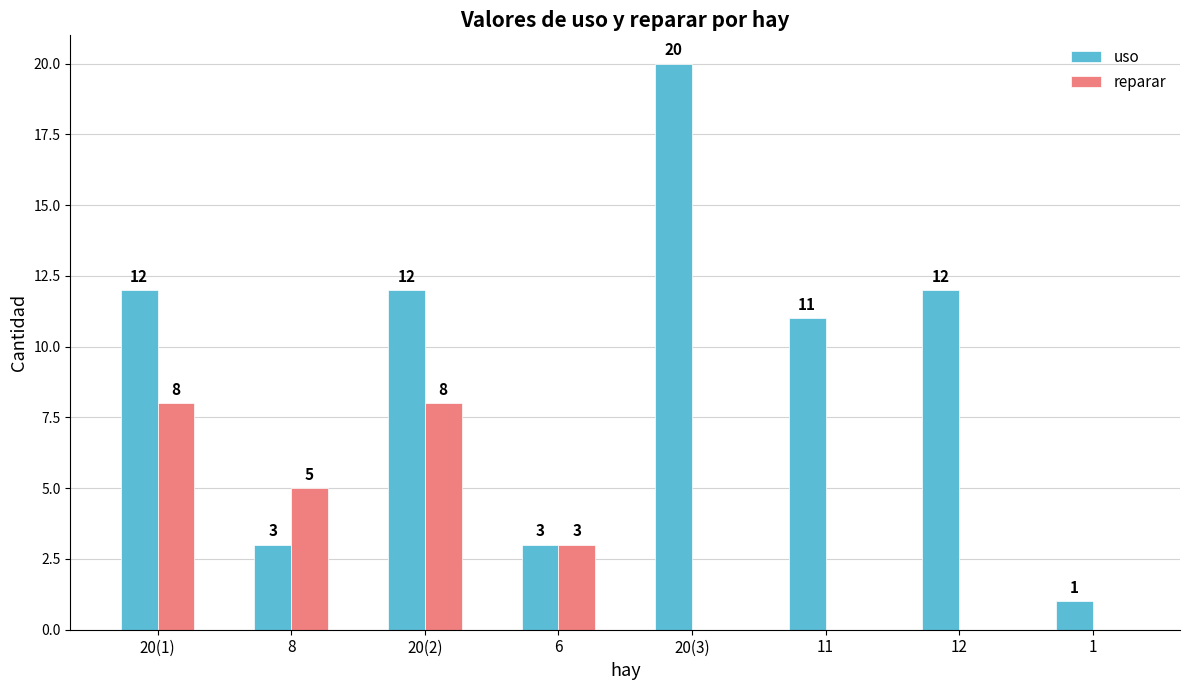

Which series has the largest total across all categories?

uso